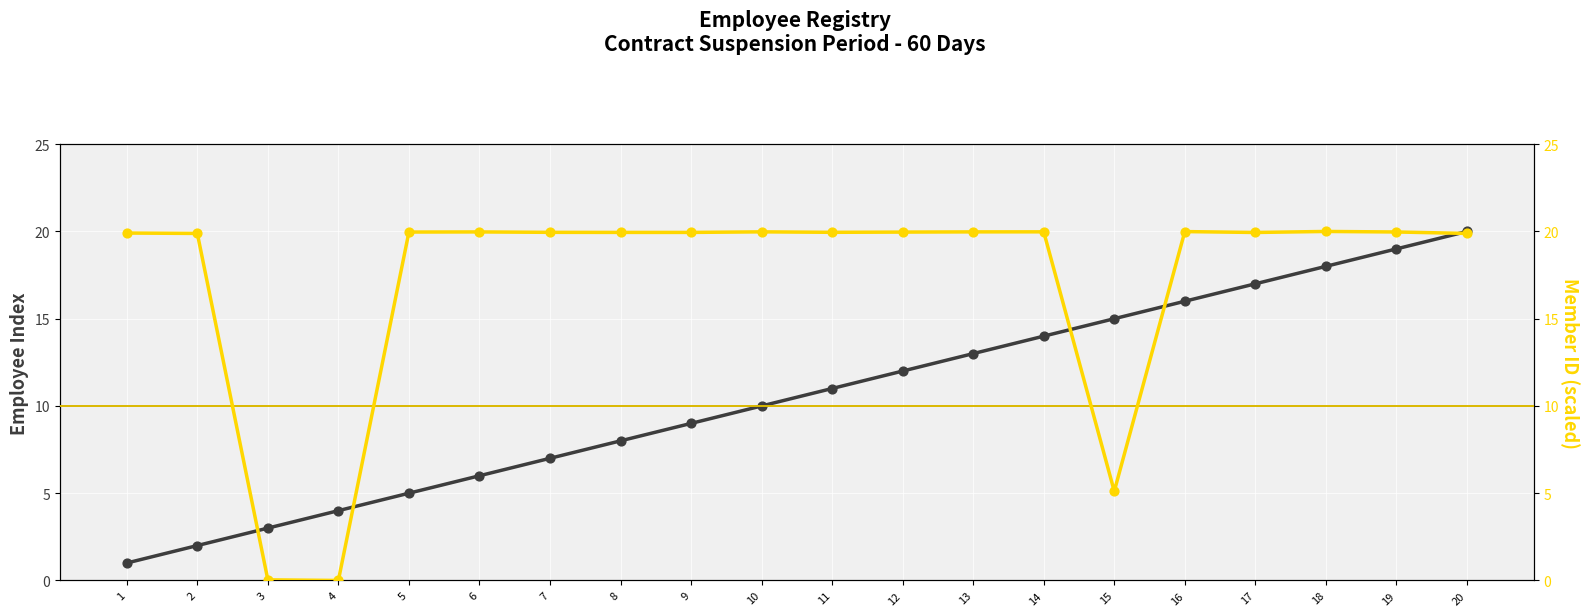

Which series reaches the maximum Y coordinate?

Employee Index